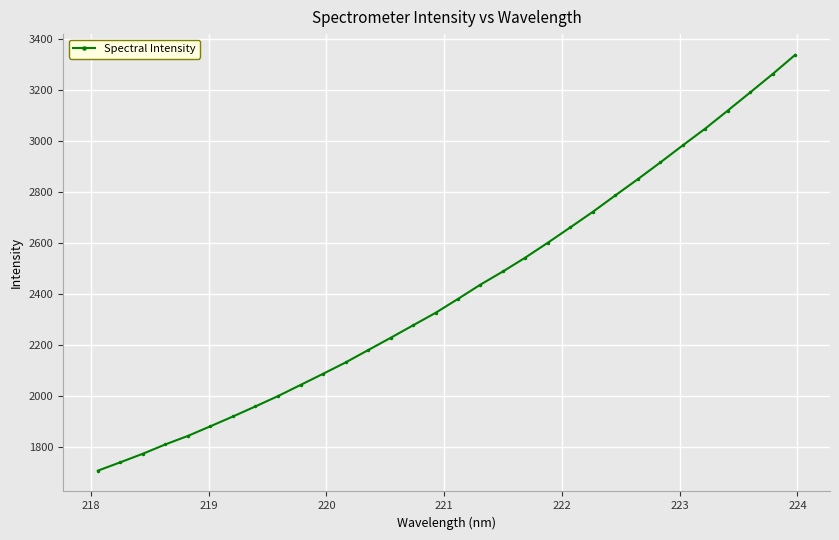

What is the sum of all values?

77233.9